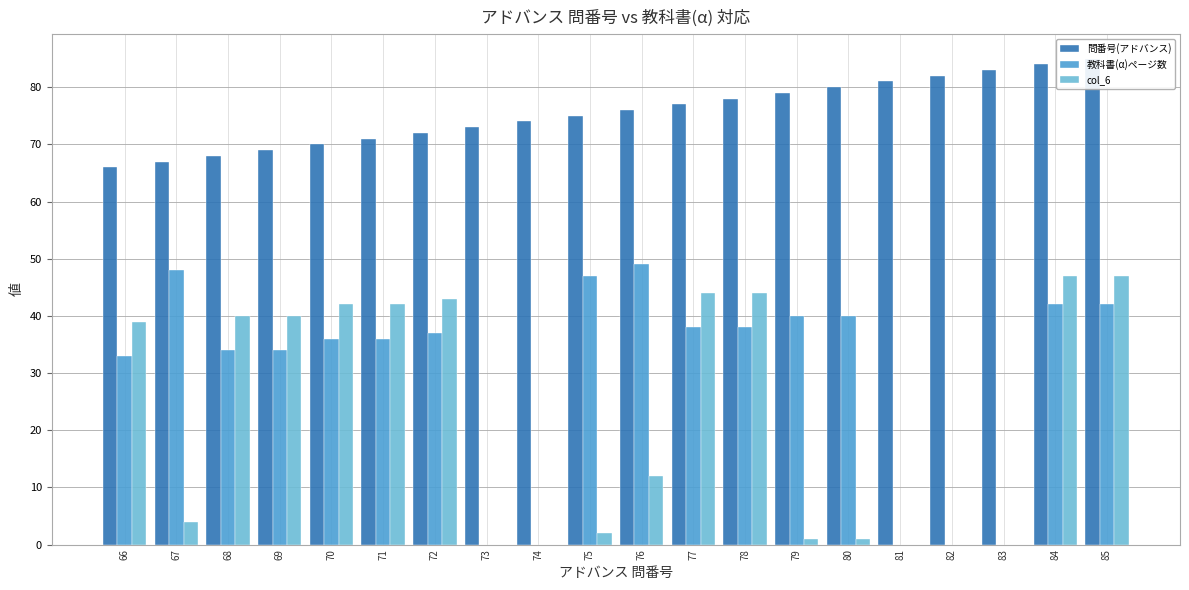

At how many categories does at least one series exceed 82?

3